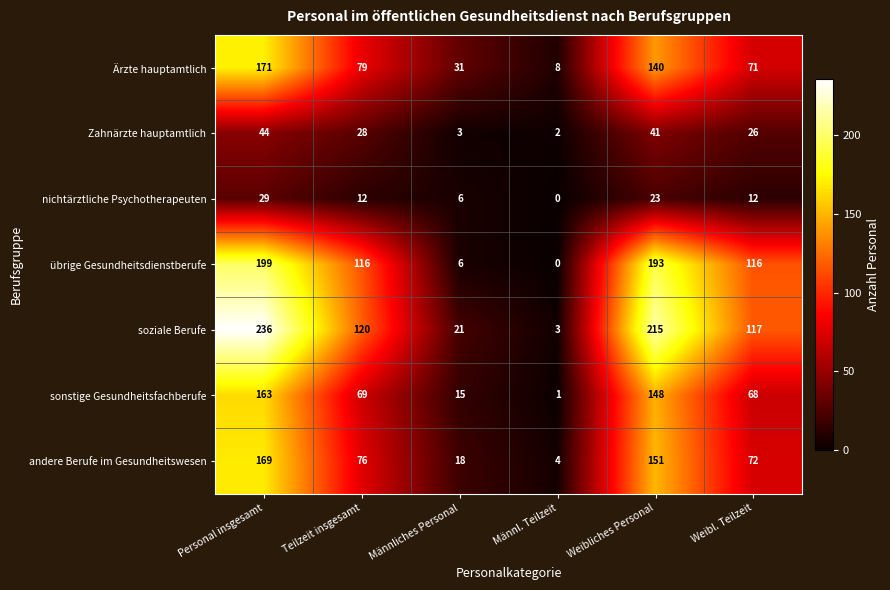

Is it true that soziale Berufe equals 184 at Weibl. Teilzeit?

False